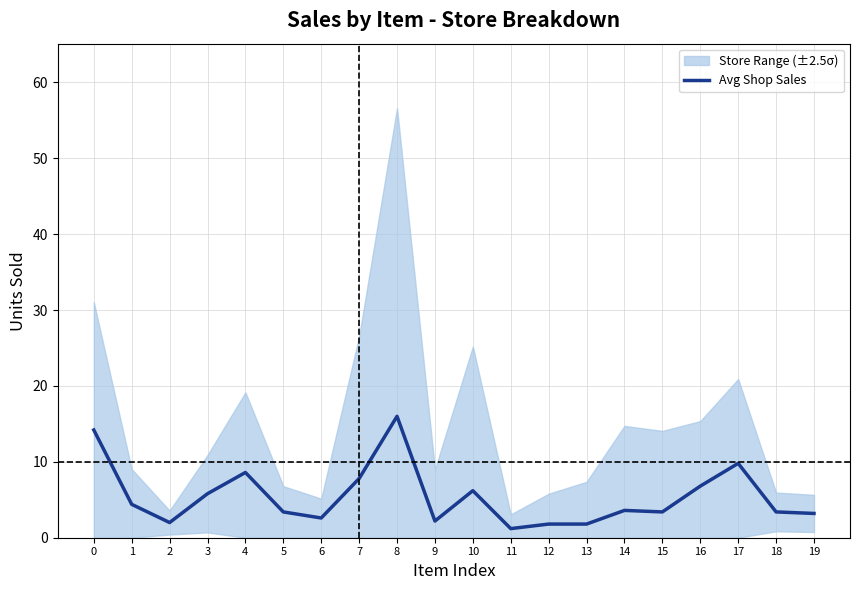

Reading right to left, what are all the values shown in this chart?

3.2	3.4	9.8	6.8	3.4	3.6	1.8	1.8	1.2	6.2	2.2	16.0	7.8	2.6	3.4	8.6	5.8	2.0	4.4	14.2